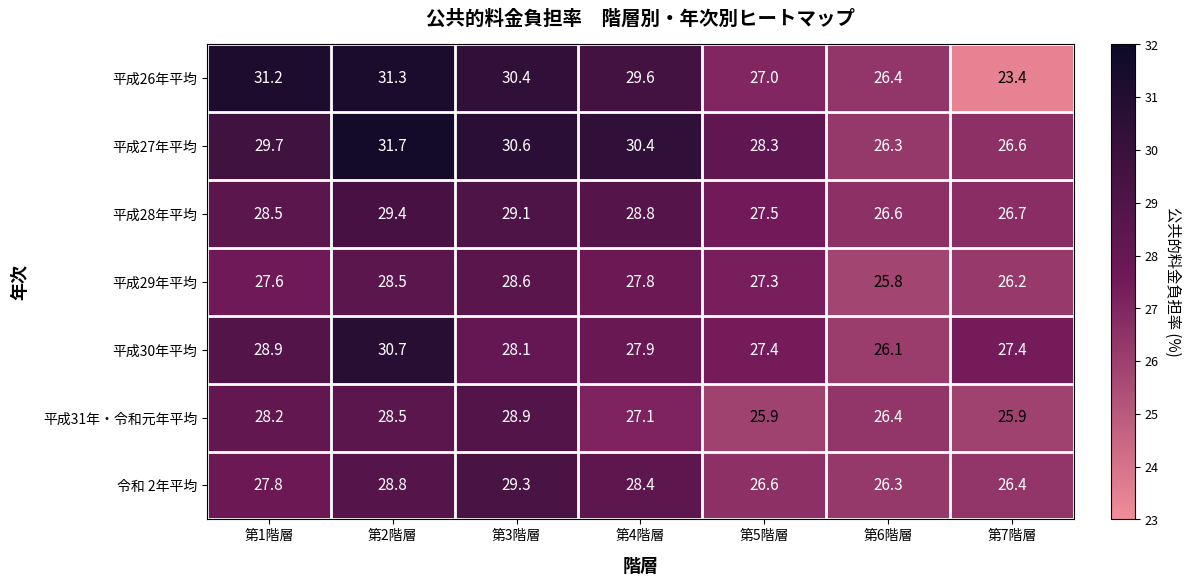

At how many categories does at least one series exceed 24?

7